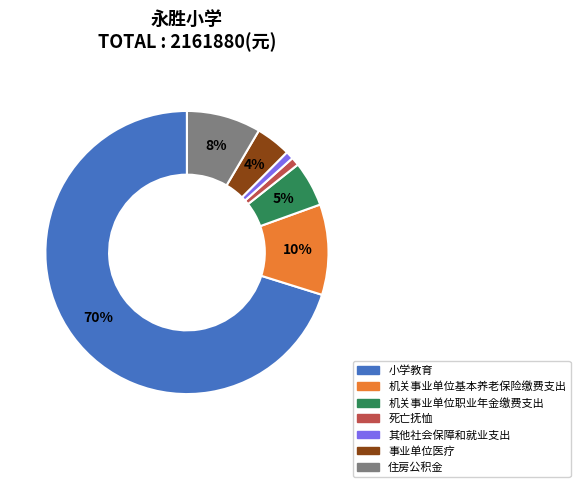

Which slice is the largest?

小学教育